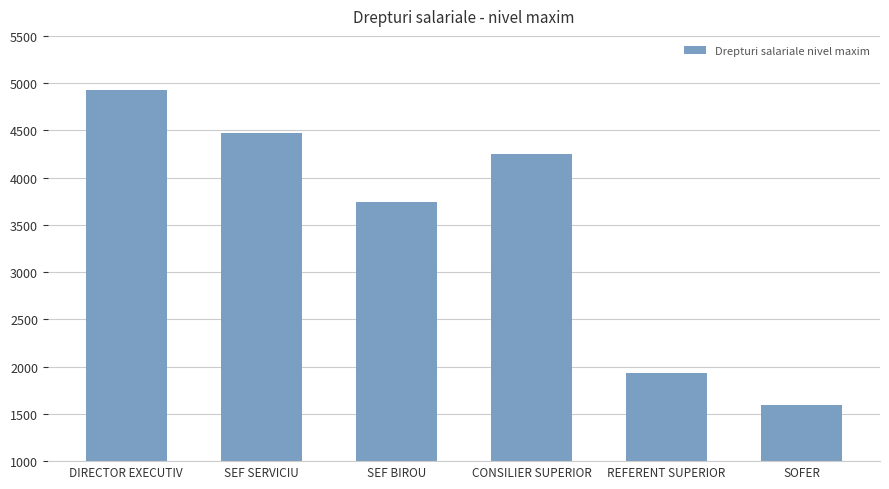

Reading right to left, what are all the values shown in this chart?

1589	1931	4245	3739	4471	4930